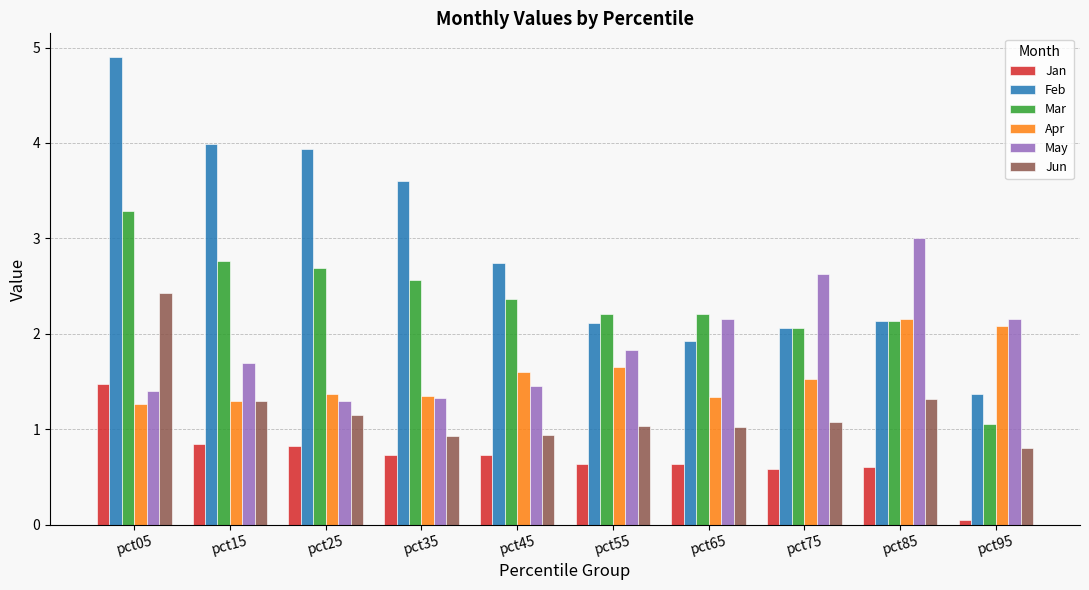

At which category is the sum across all series the highest?

pct05